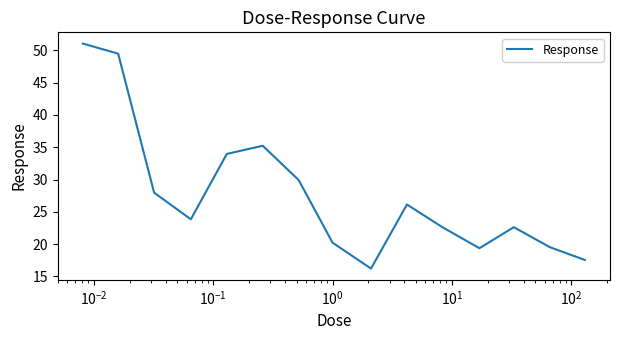

What is the minimum value shown in the chart?

16.2